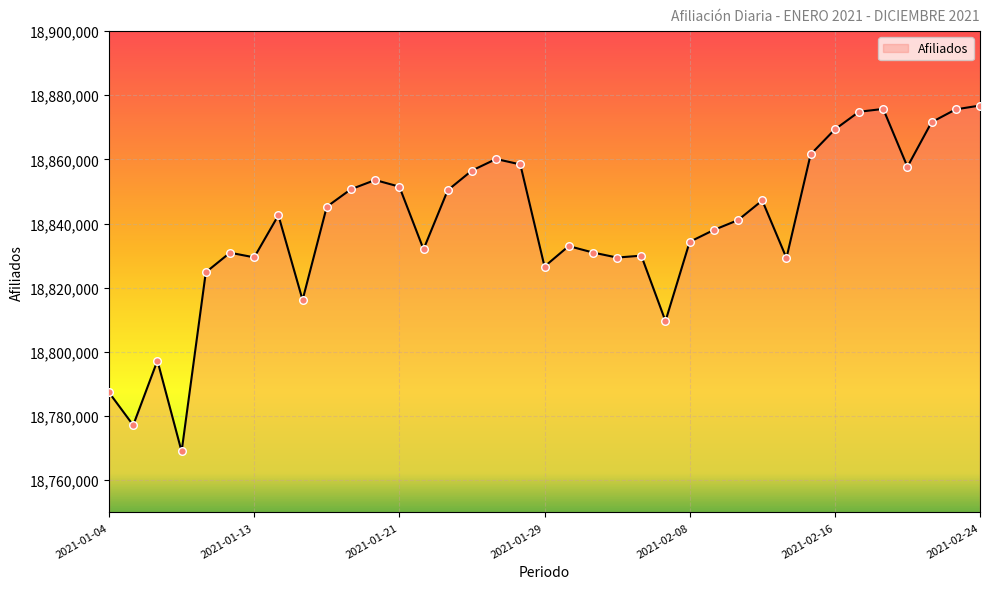

What is the difference between the maximum and minimum values?

107820